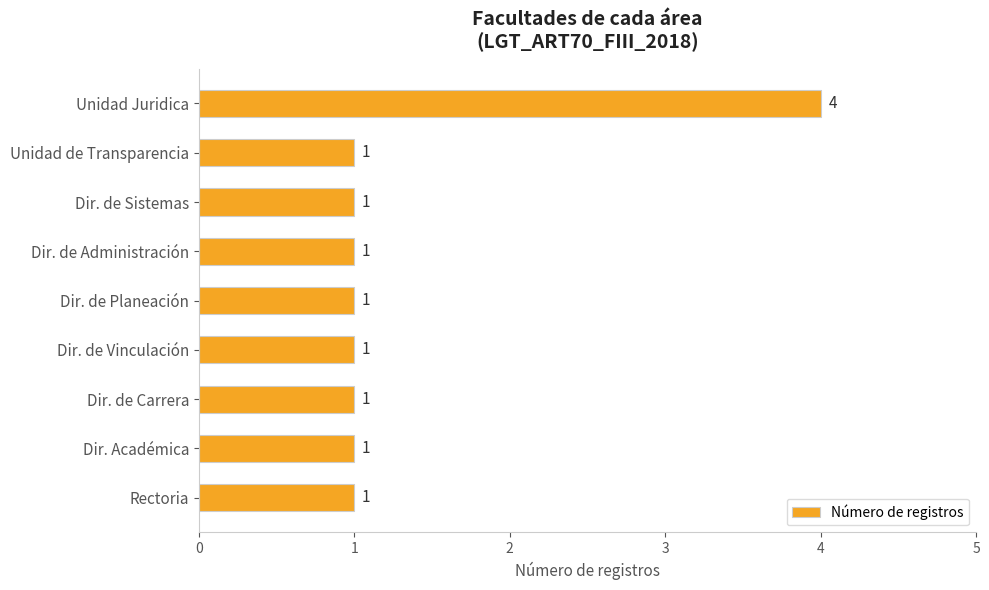

Is it true that the value at Dir. de Carrera is 2?

False